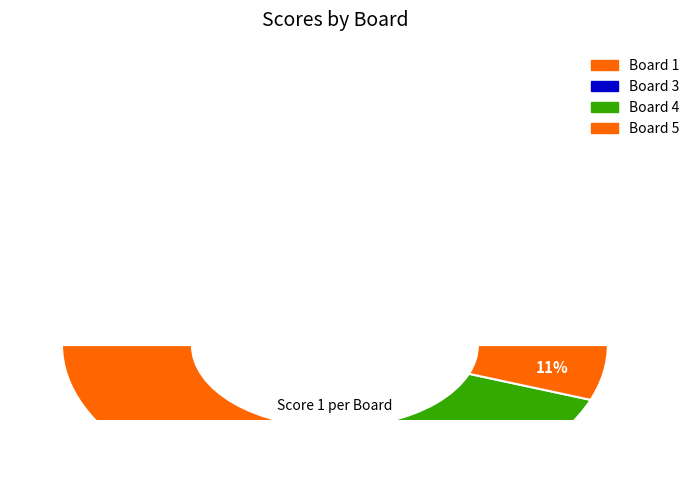

To the nearest percent, what is the combined percentage of Board 3 and Board 5?

23%